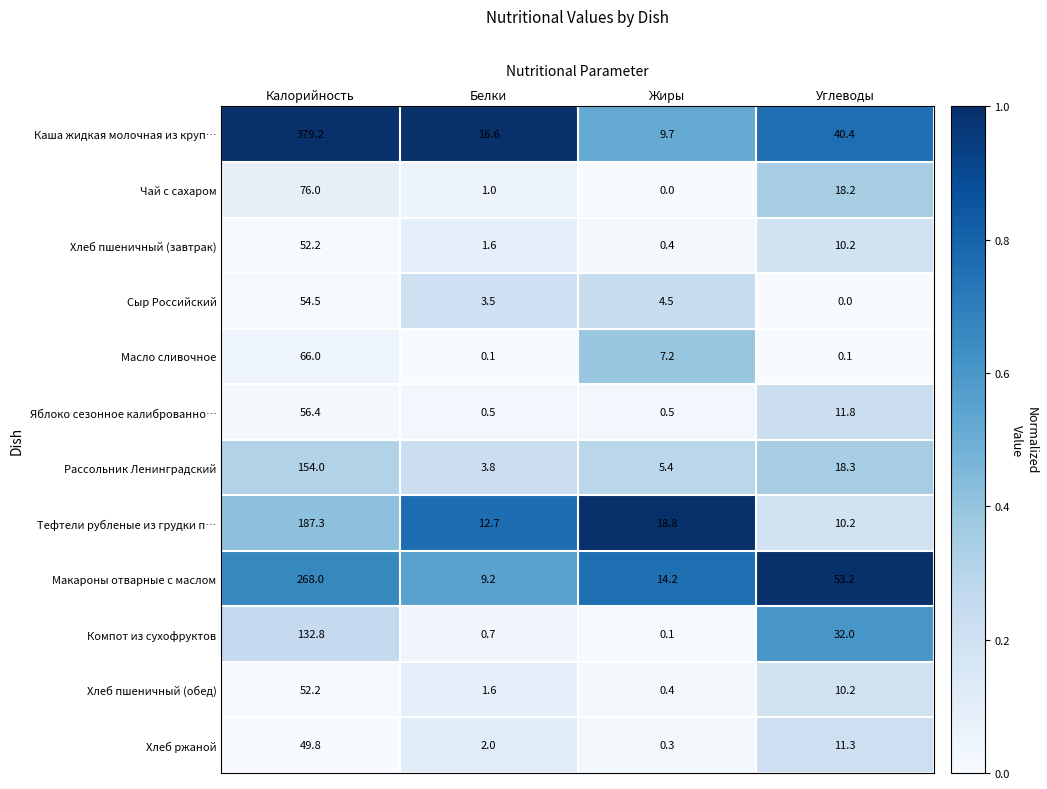

What is the average value of the Чай с сахаром series?

23.8